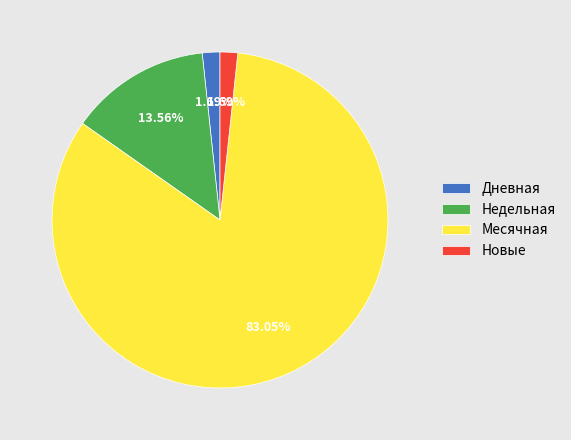

Does any single category account for the majority?

Yes